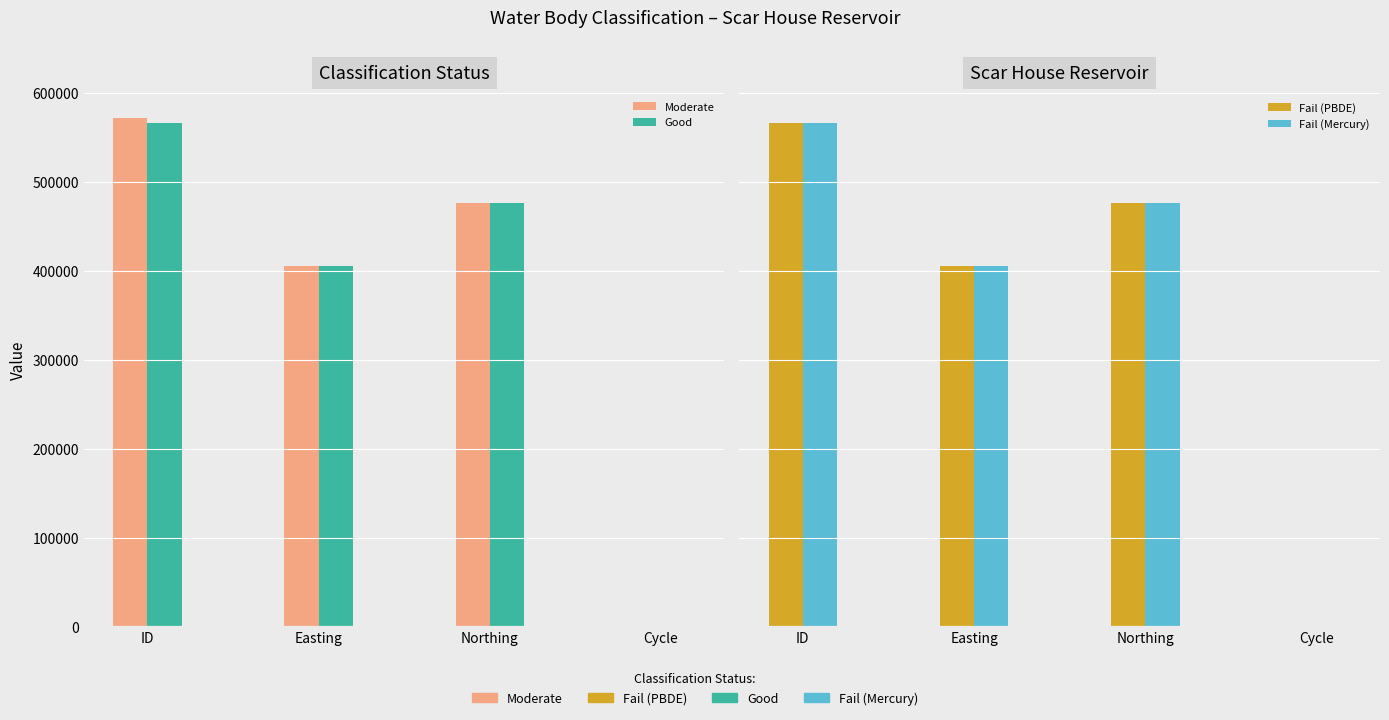

The Good series shows 299658 at ID. True or false?

False